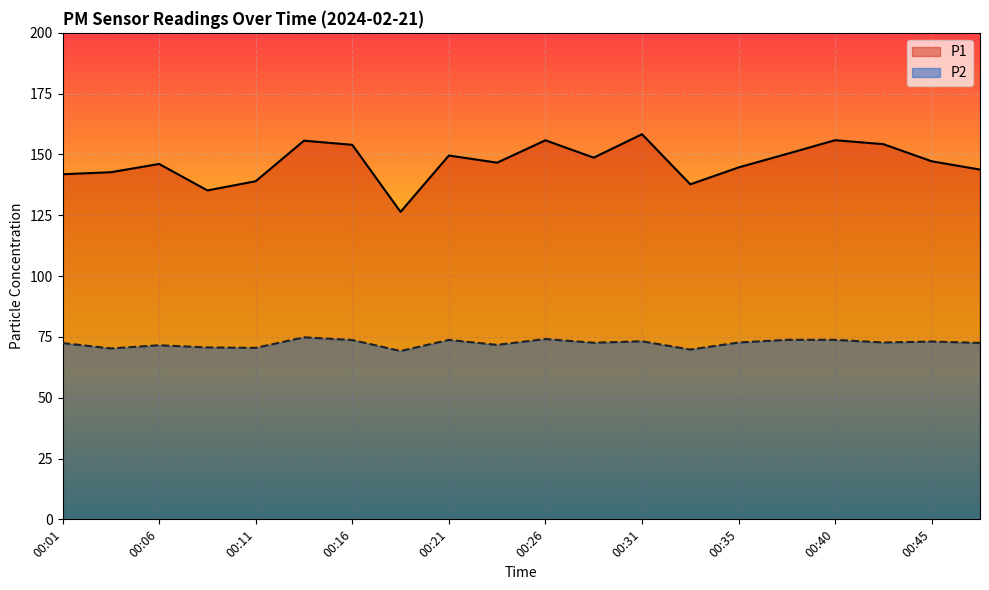

Is it true that P1 equals 225.9 at 00:40?

False